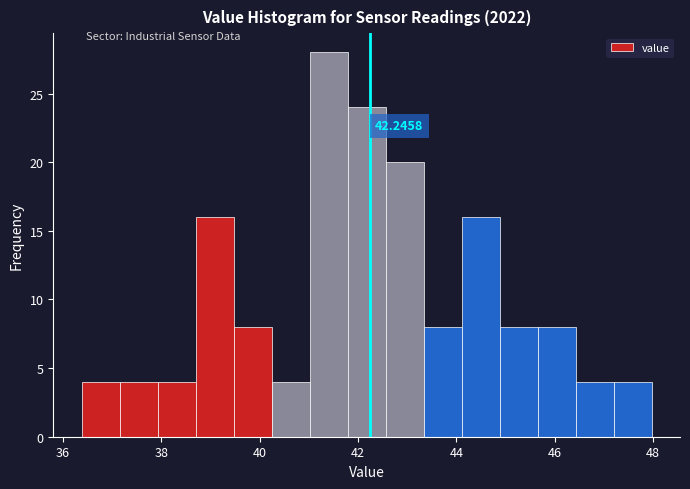

Read against the x-axis, roughly where is the centre of the tallest bar?

41.4